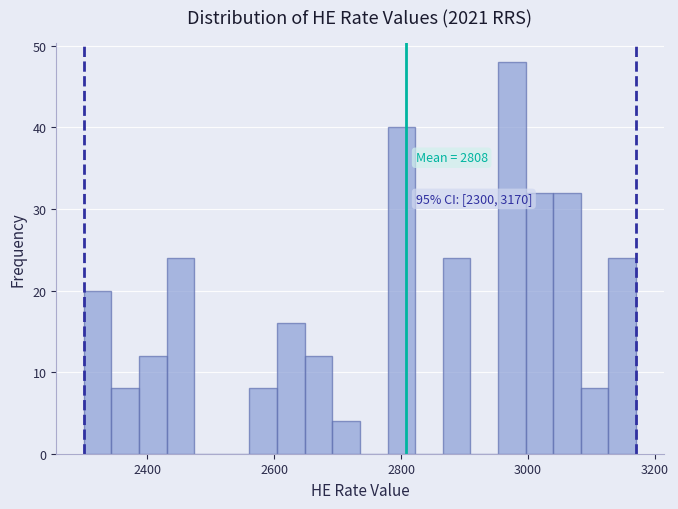

Around what value on the x-axis is the tallest bar? Give the approximate position of its centre, as read against the axis.

2980